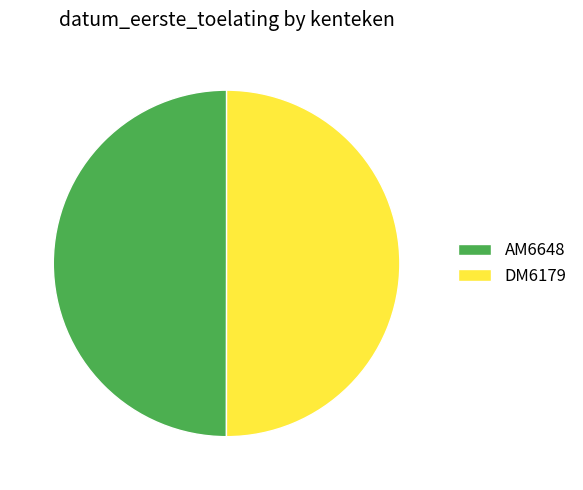

How many segments does this pie chart have?

2